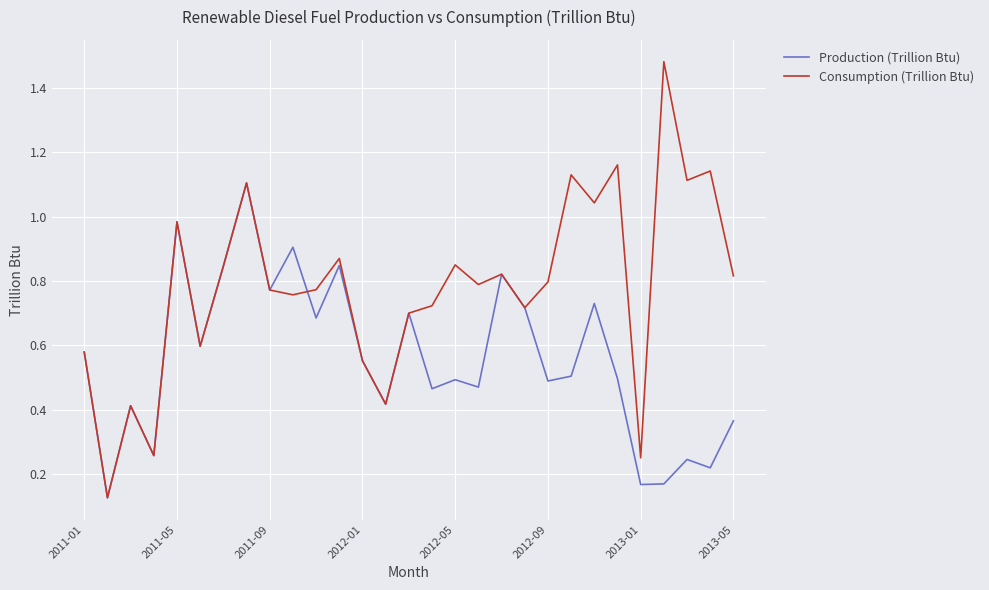

Which series has the largest total across all categories?

Consumption (Trillion Btu)